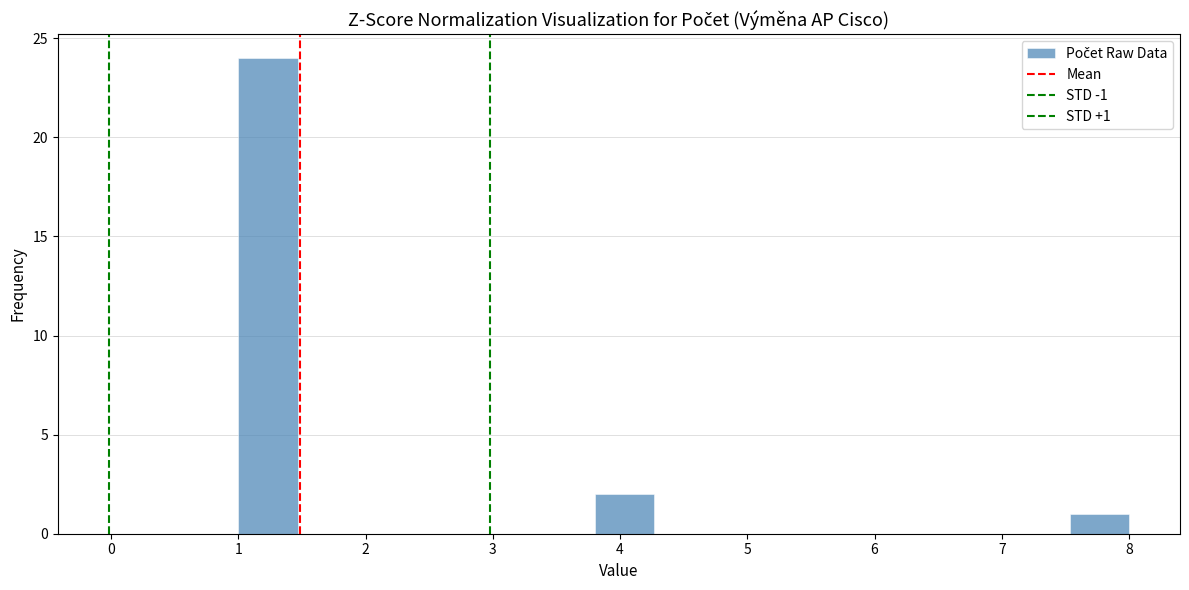

Which range on the x-axis has the tallest bar?

1.0 to 1.5